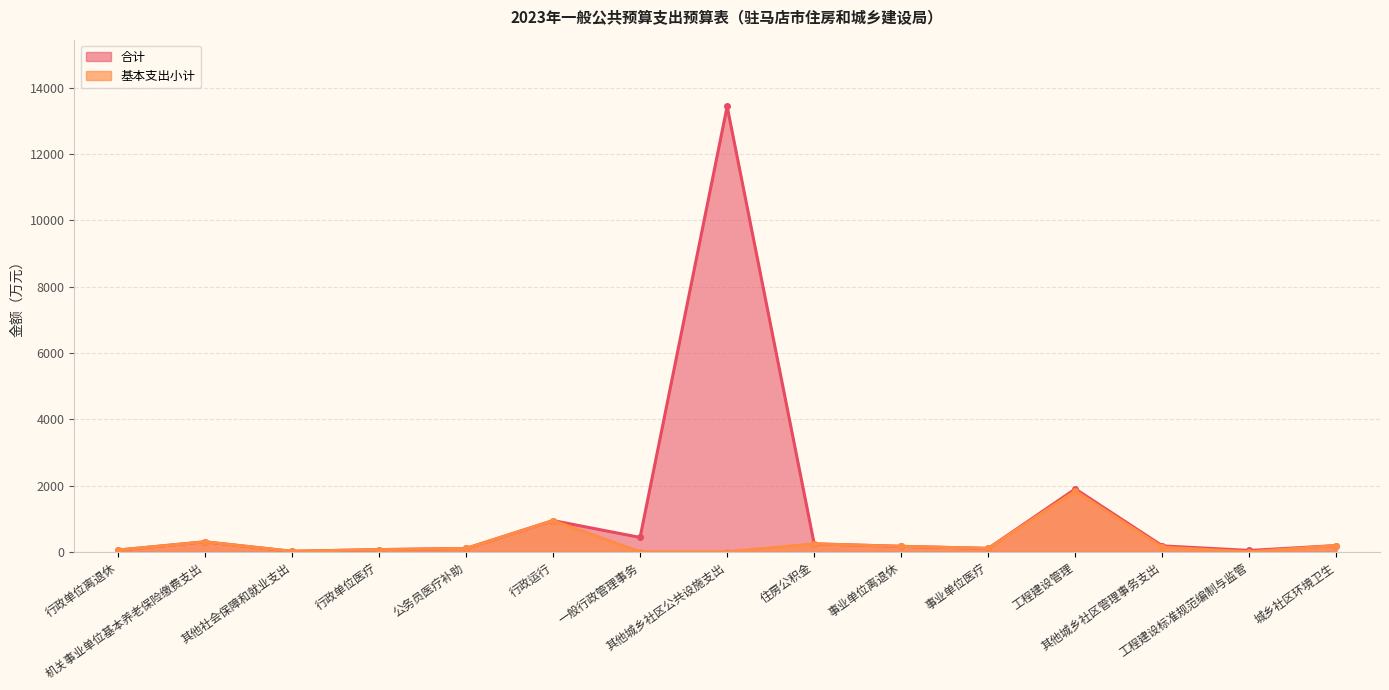

What is the label of the 1st point from the right?

城乡社区环境卫生